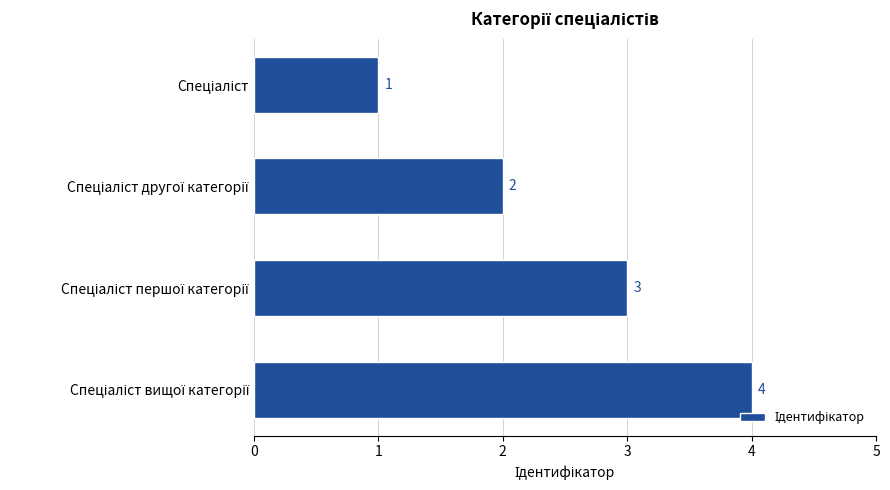

What is the difference between the maximum and minimum values?

3